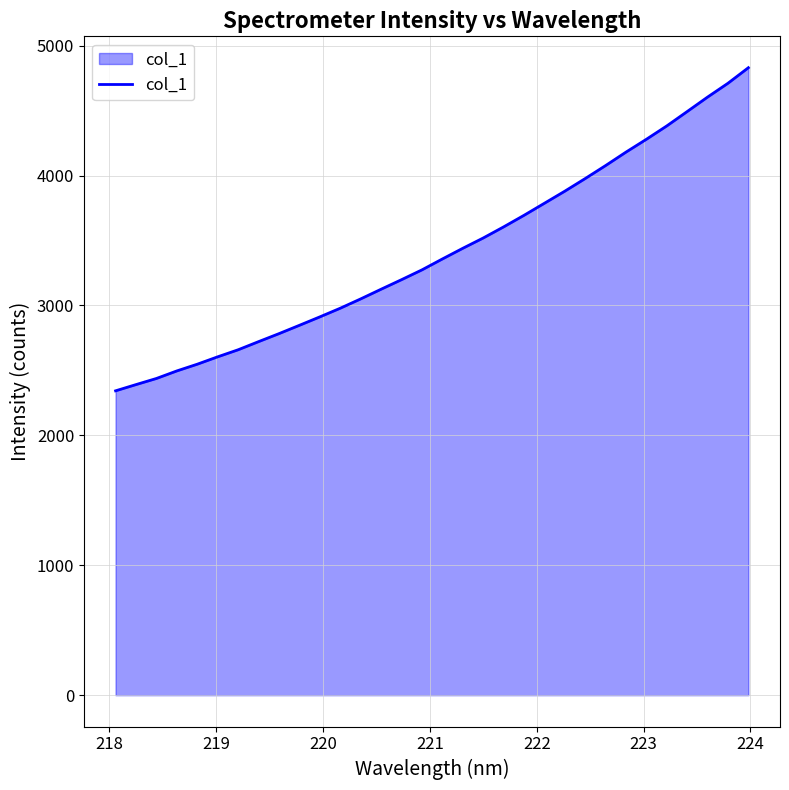

What is the greatest value displayed?

4829.9